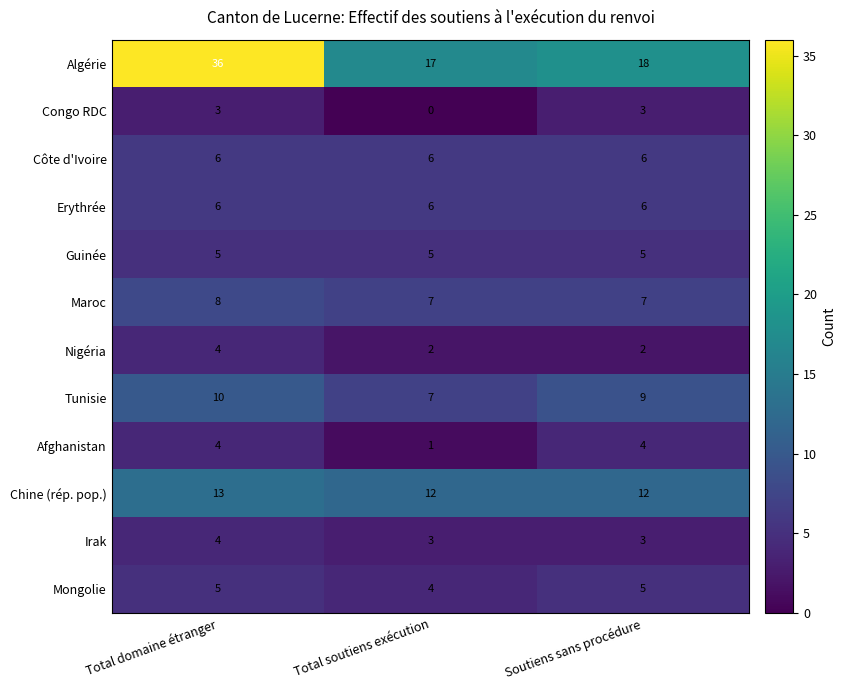

What value does the Tunisie series have at Total domaine étranger?

10